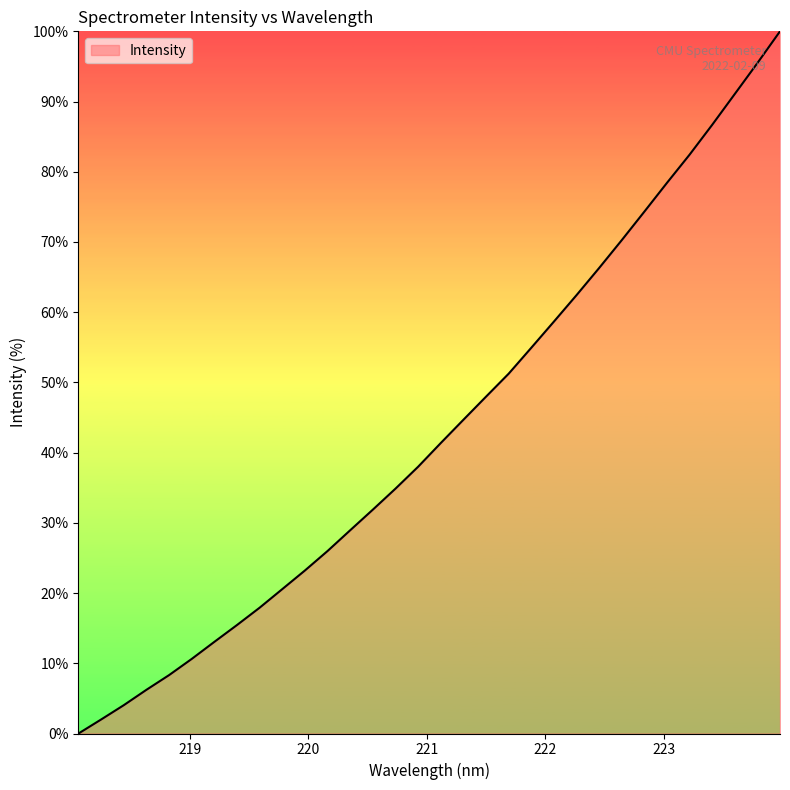

What is the difference between the maximum and minimum values?

100.0